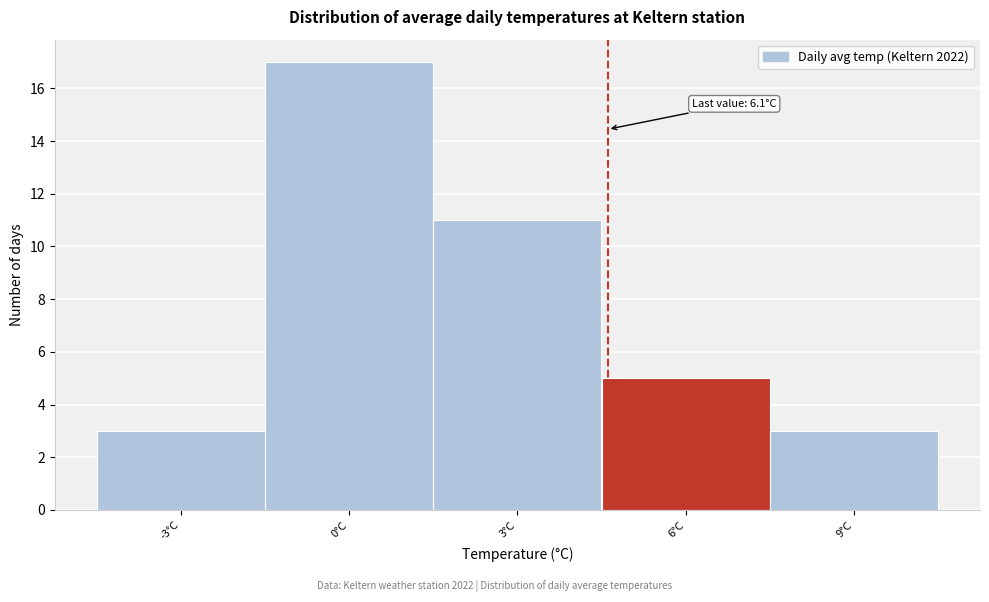

Reading left to right, what are all the values shown in this chart?

-3°C=3	0°C=17	3°C=11	6°C=5	9°C=3